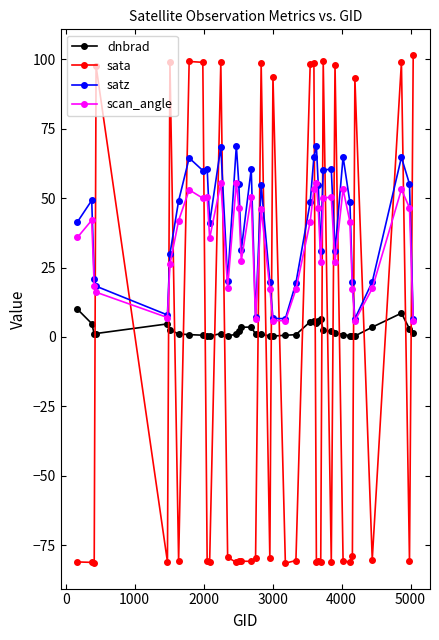

Is this an area chart (filled region under the line)?

No